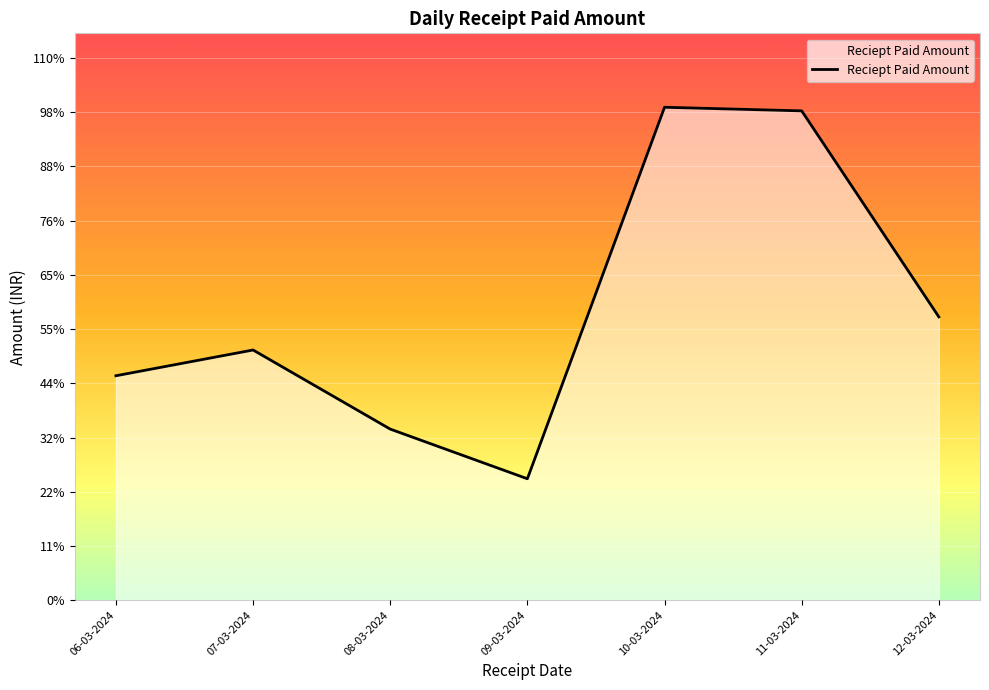

Rank the categories by value from highest to lowest.

10-03-2024, 11-03-2024, 12-03-2024, 07-03-2024, 06-03-2024, 08-03-2024, 09-03-2024